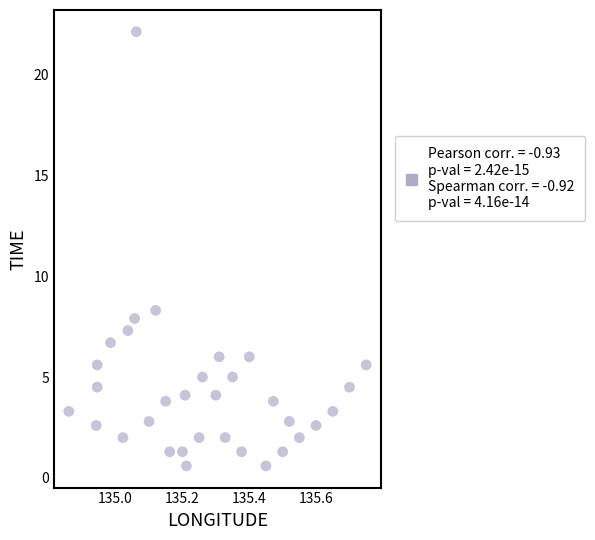

What is the range of X values (max minus min)?

0.9